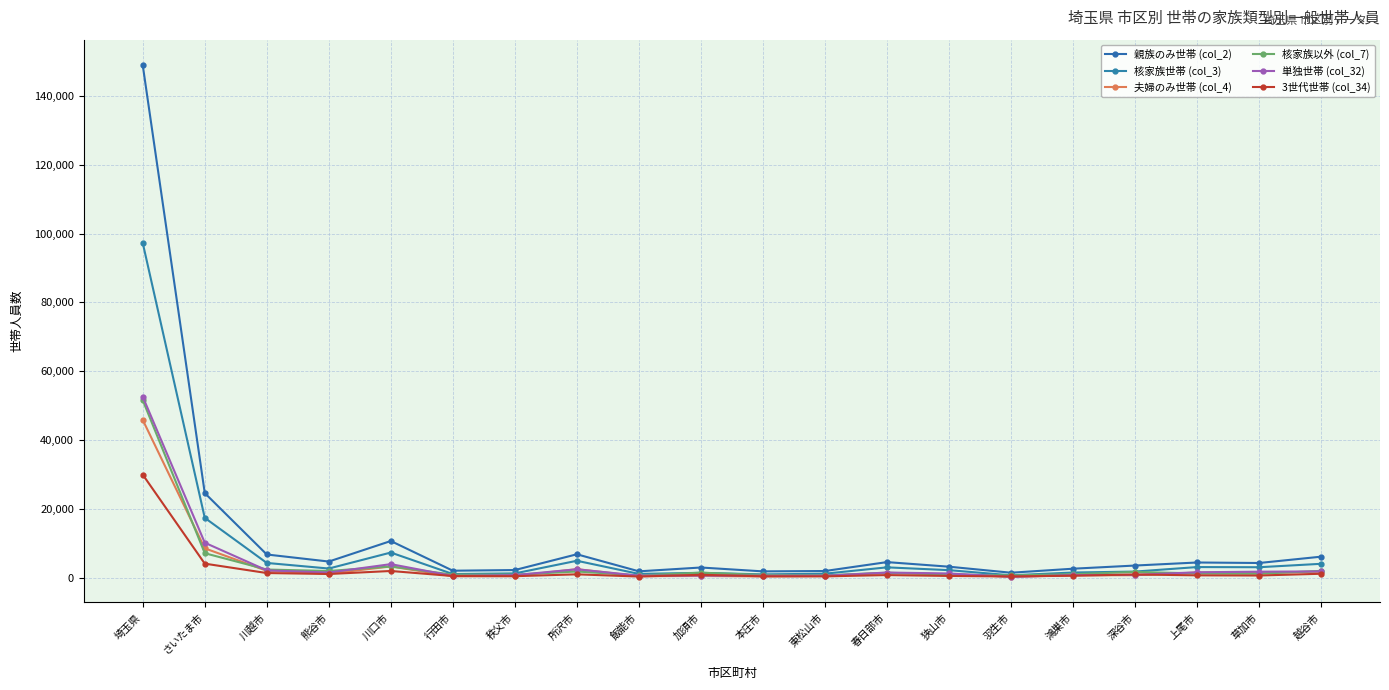

True or false: 3世代世帯 (col_34) has more than 2 interior local peaks.

True